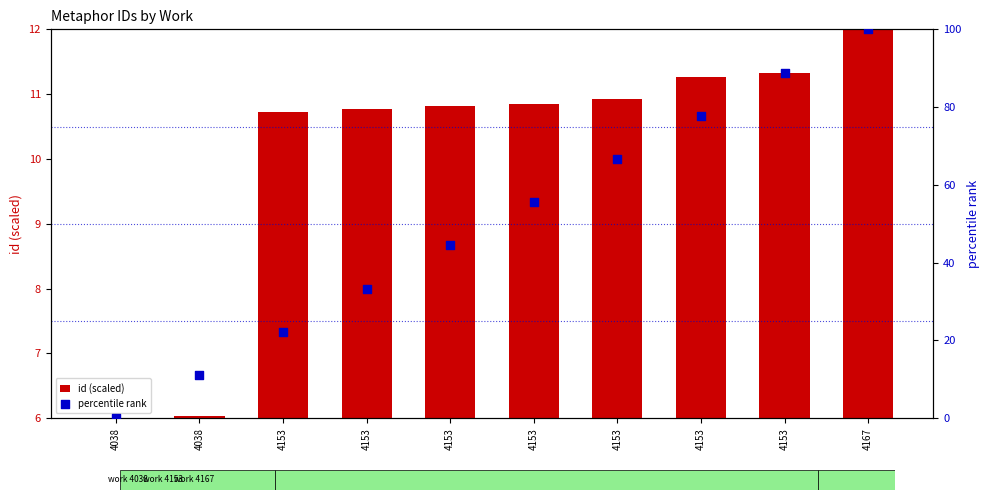

What are all the series names shown in the legend?

id (scaled), percentile rank